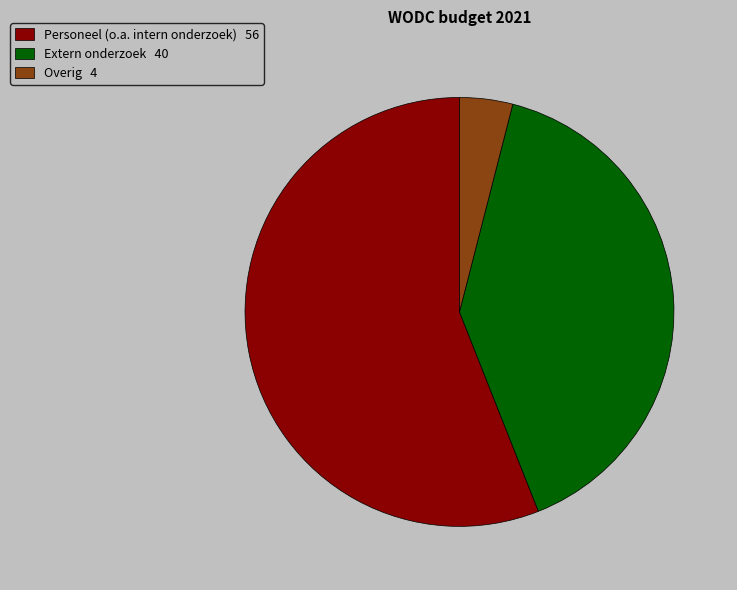

Which slice is the smallest?

Overig